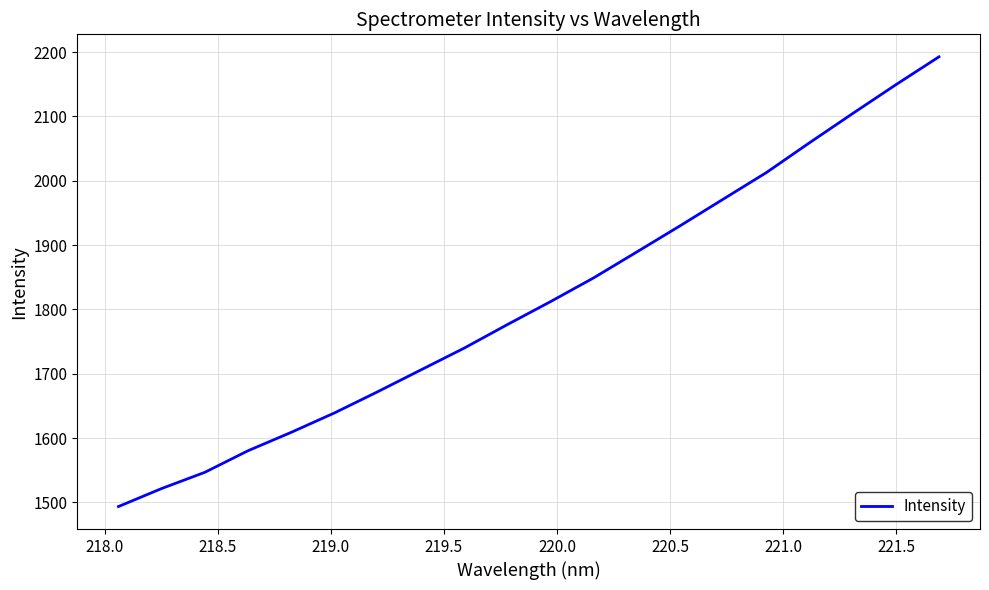

What is the smallest value displayed?

1493.5